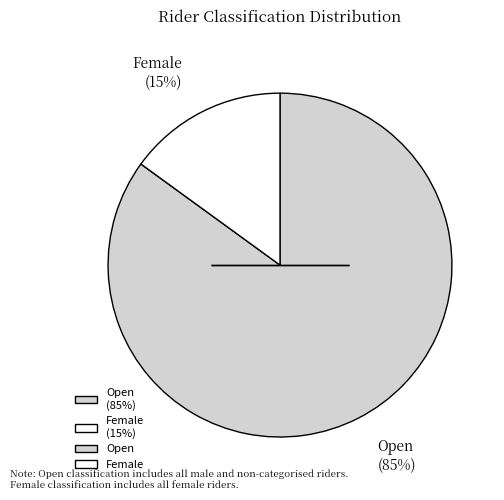

Is the sum of Open and Female greater than half?

Yes